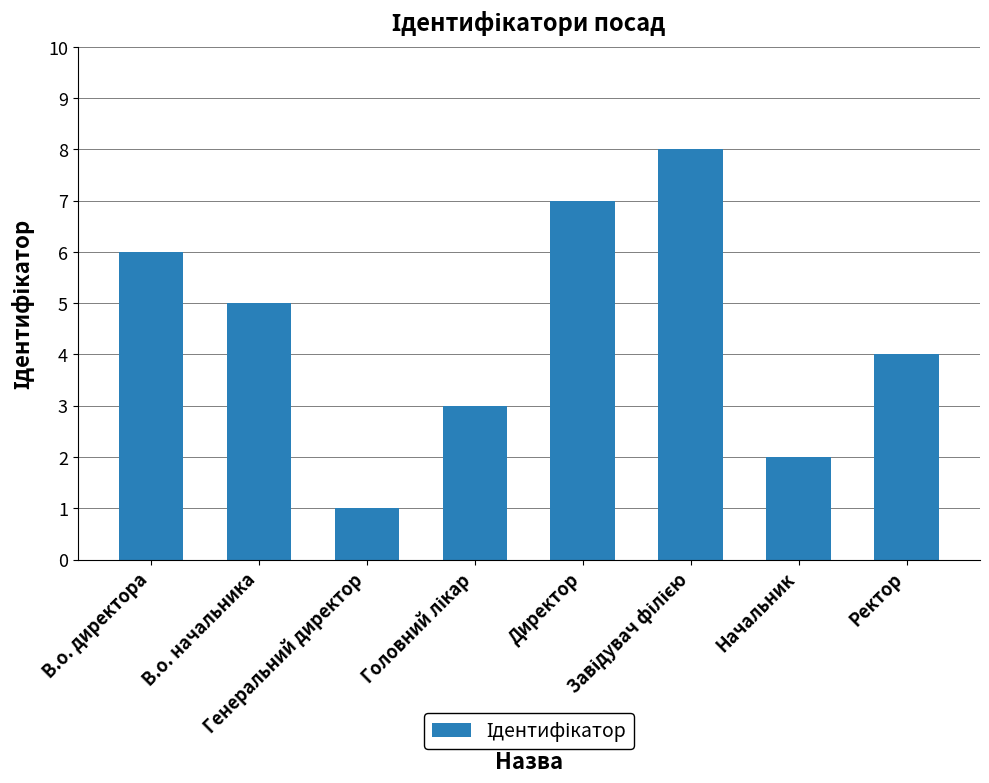

What is the sum of the values at В.о. директора and Ректор?

10